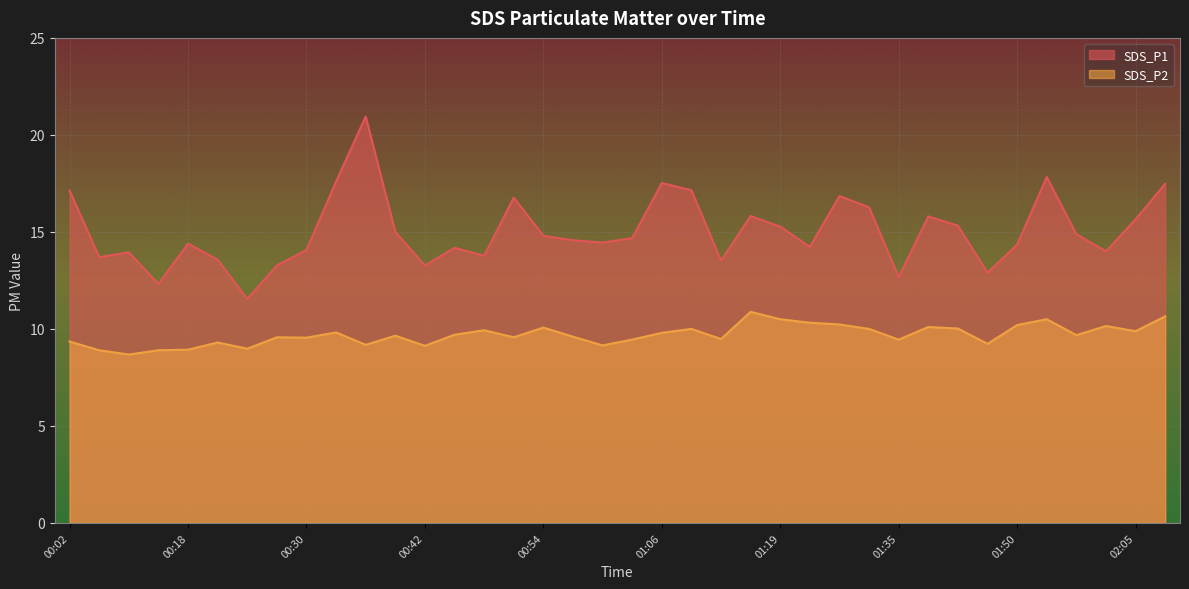

Where is SDS_P2 nearest to the value 9?

00:24